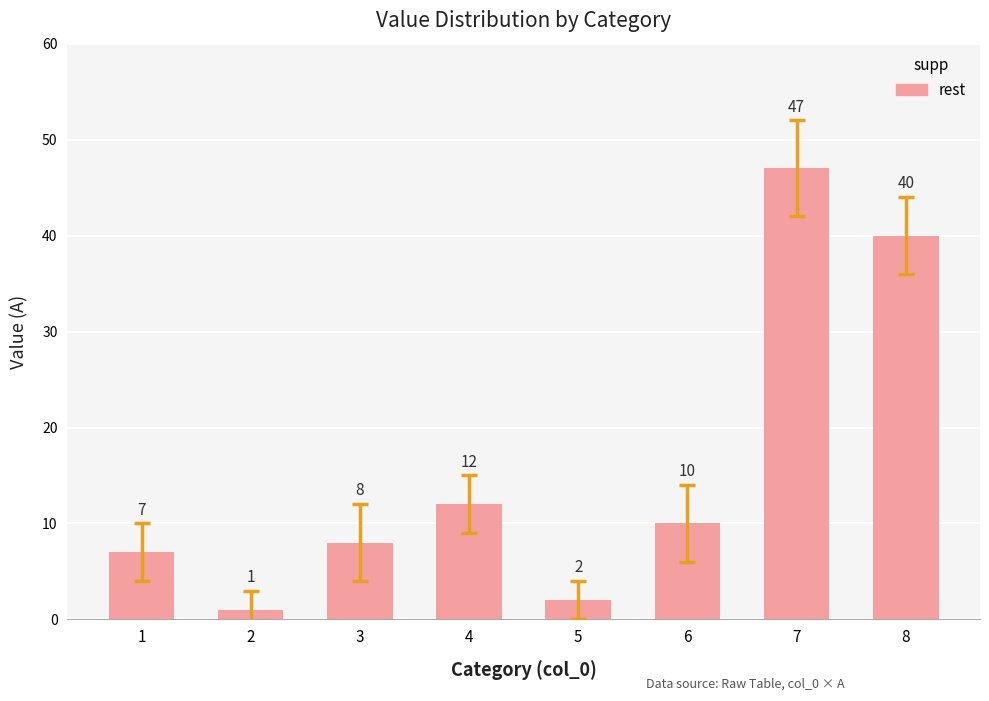

Reading left to right, what are all the values shown in this chart?

1=7	2=1	3=8	4=12	5=2	6=10	7=47	8=40